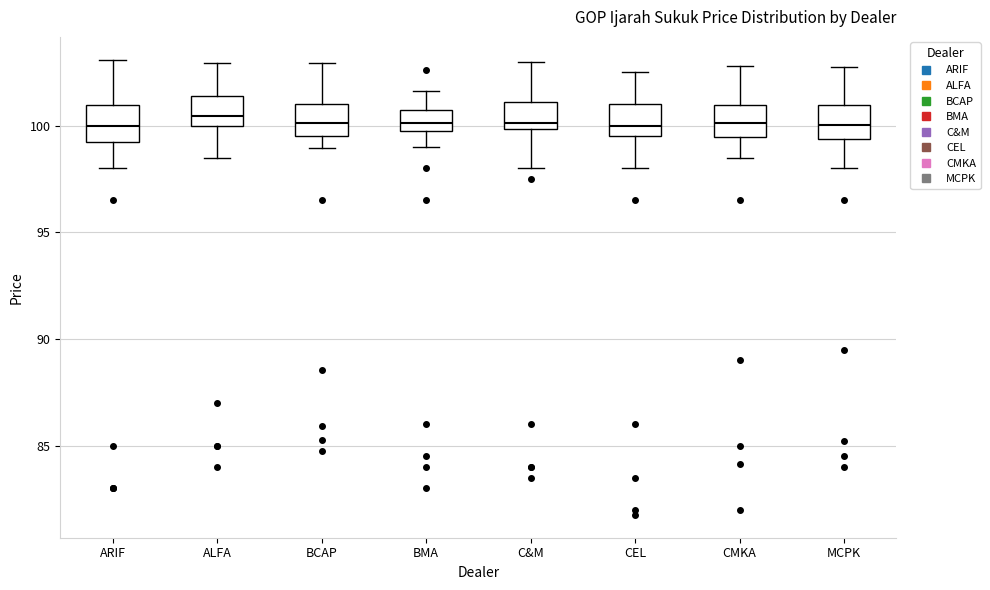

Reading left to right, transcribe this box plot: for each box, give where its median line is, the range the box spans, and where its two whiskers end, as read against the y-axis. The values are not printed on the chart, so give them approximately, as read against the axis.

ARIF: median 100.0, box 99.5 to 101.0, whiskers 98.0 to 103.0
ALFA: median 100.5, box 100.0 to 101.5, whiskers 98.5 to 103.0
BCAP: median 100.0, box 99.5 to 101.0, whiskers 99.0 to 103.0
BMA: median 100.0 (inside the box), box 100.0 to 101.0, whiskers 99.0 to 101.5
C&M: median 100.0 (just above the box's lower edge), box 100.0 to 101.0, whiskers 98.0 to 103.0
CEL: median 100.0, box 99.5 to 101.0, whiskers 98.0 to 102.5
CMKA: median 100.0, box 99.5 to 101.0, whiskers 98.5 to 103.0
MCPK: median 100.0, box 99.5 to 101.0, whiskers 98.0 to 103.0